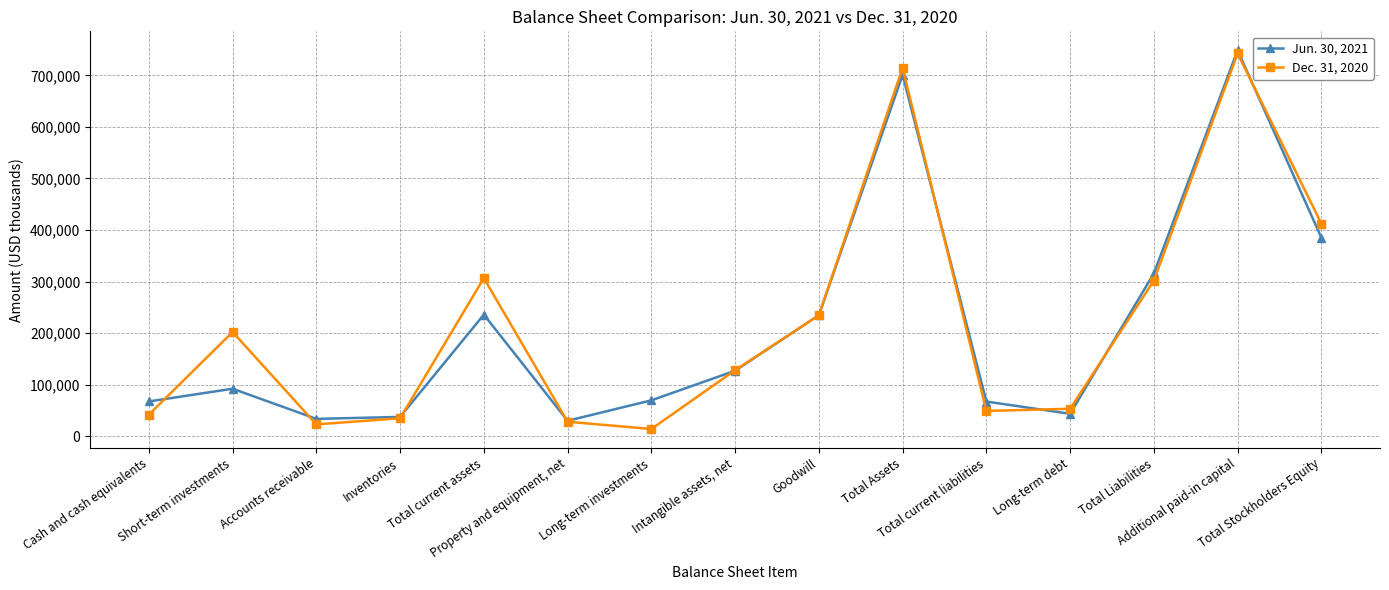

What is the difference between the highest and lowest values at Short-term investments?

110028